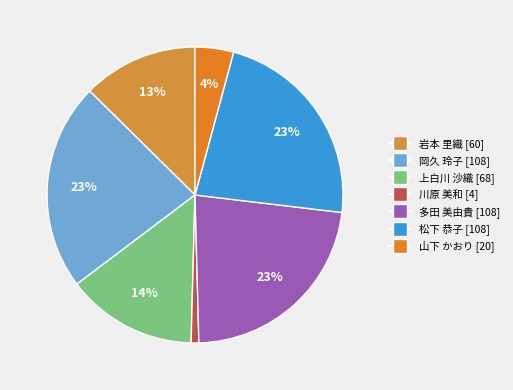

True or false: 川原 美和 accounts for 11% of the total.

False